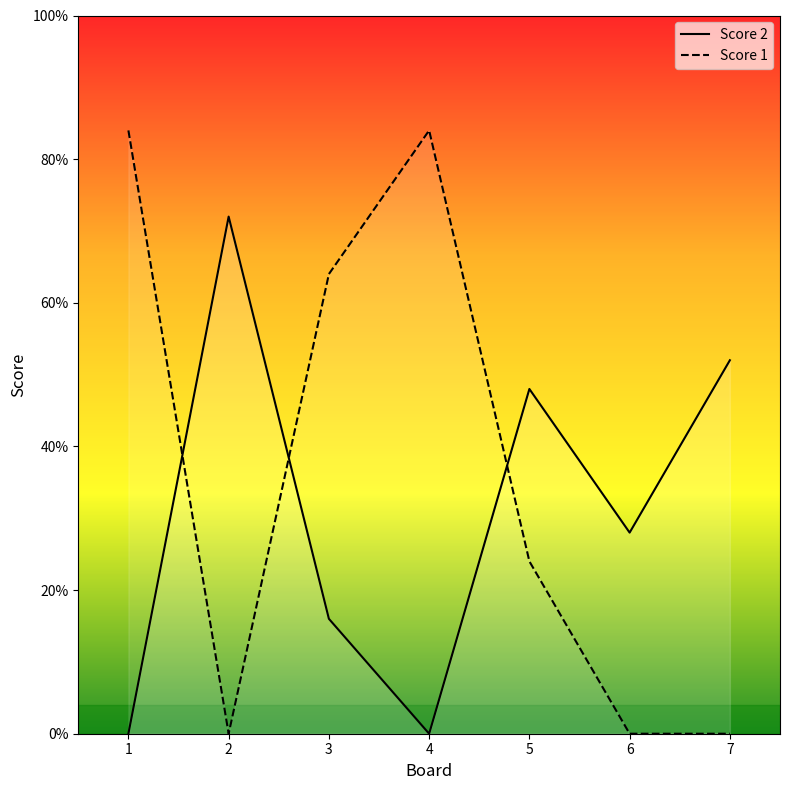

Which label corresponds to the smallest value in the chart?

1